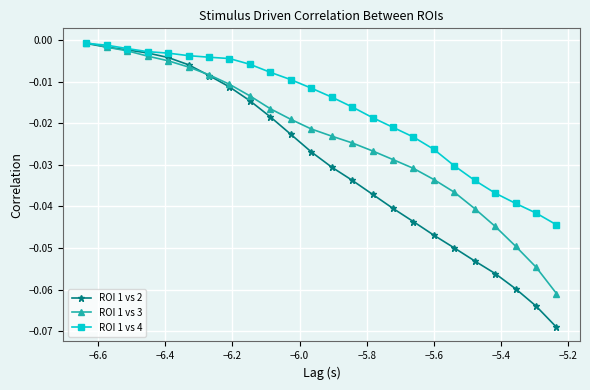

Which series has the largest range (max minus min)?

ROI 1 vs 2